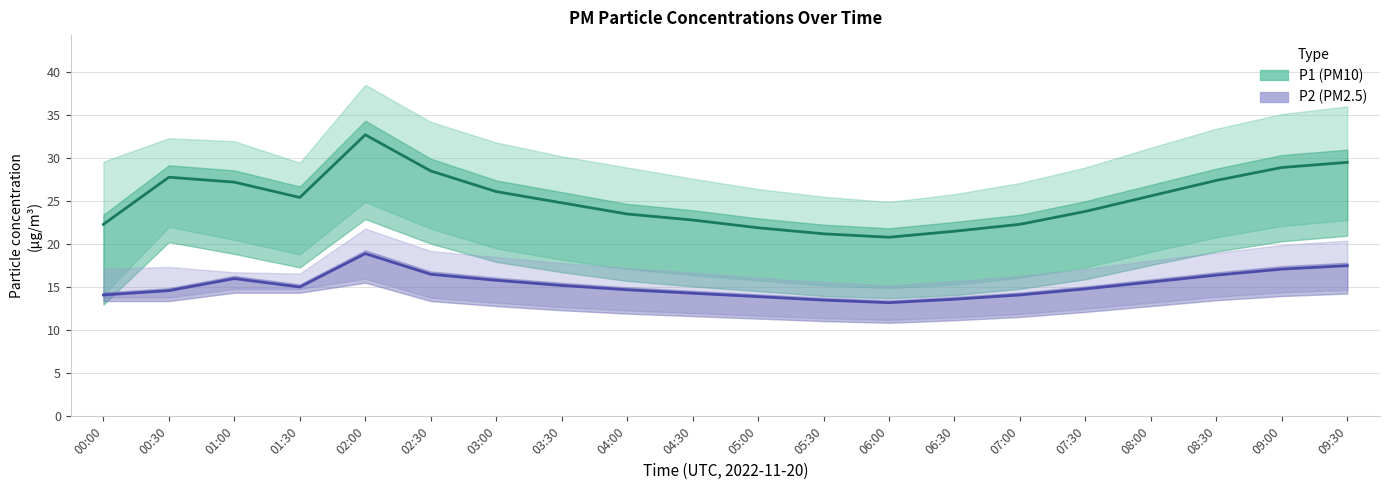

Reading right to left, transcribe all the data shown in this chart.

P1 (PM10): 29.5	28.9	27.4	25.6	23.8	22.3	21.5	20.8	21.2	21.9	22.8	23.5	24.8	26.1	28.5	32.7	25.4	27.2	27.8	22.3
P2 (PM2.5): 17.5	17.1	16.4	15.6	14.8	14.1	13.6	13.2	13.5	13.9	14.3	14.7	15.2	15.8	16.5	18.9	15.0	16.0	14.6	14.1